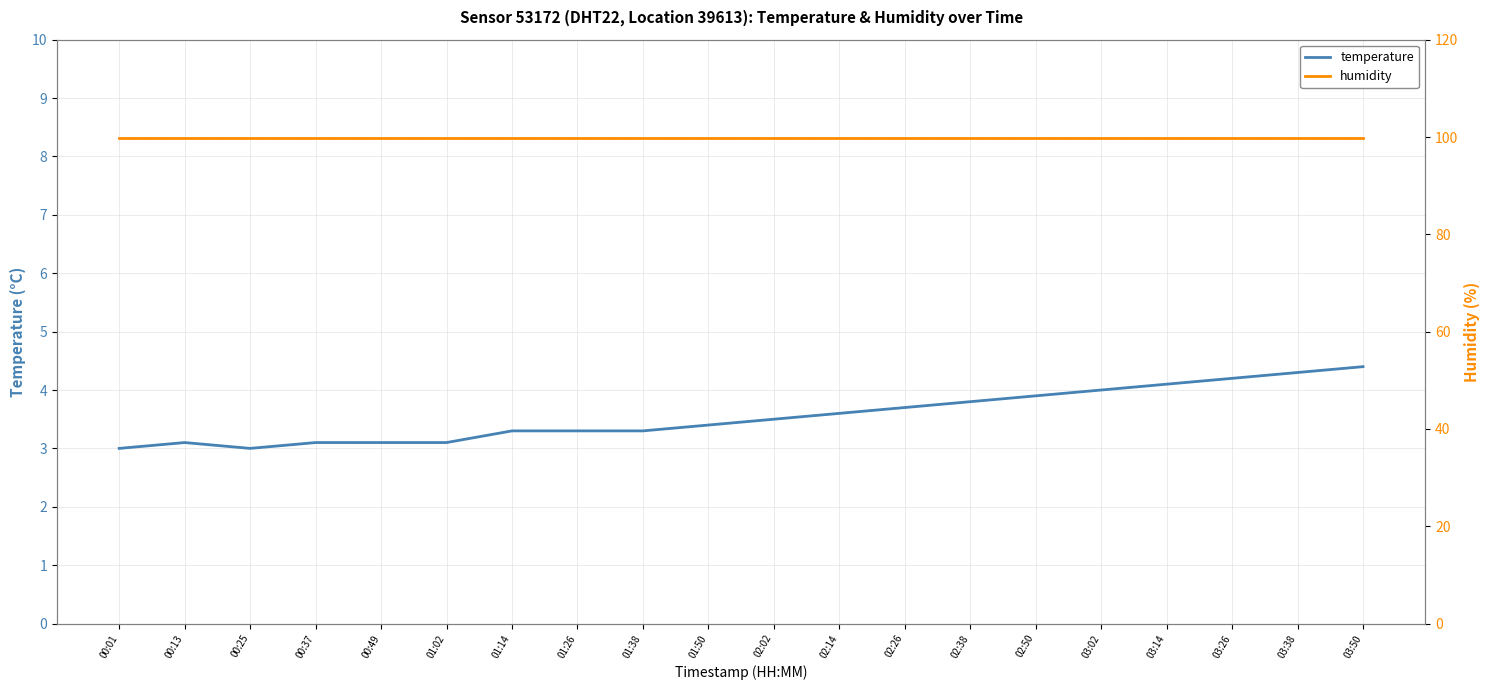

True or false: temperature and humidity intersect in this chart.

False